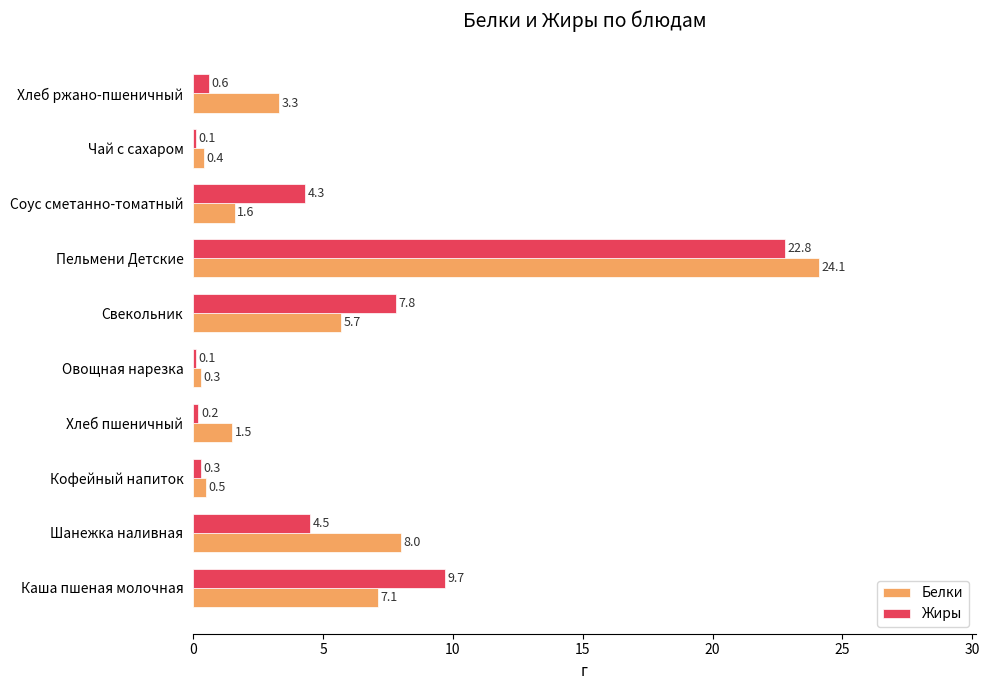

Which series has the widest spread of values?

Белки